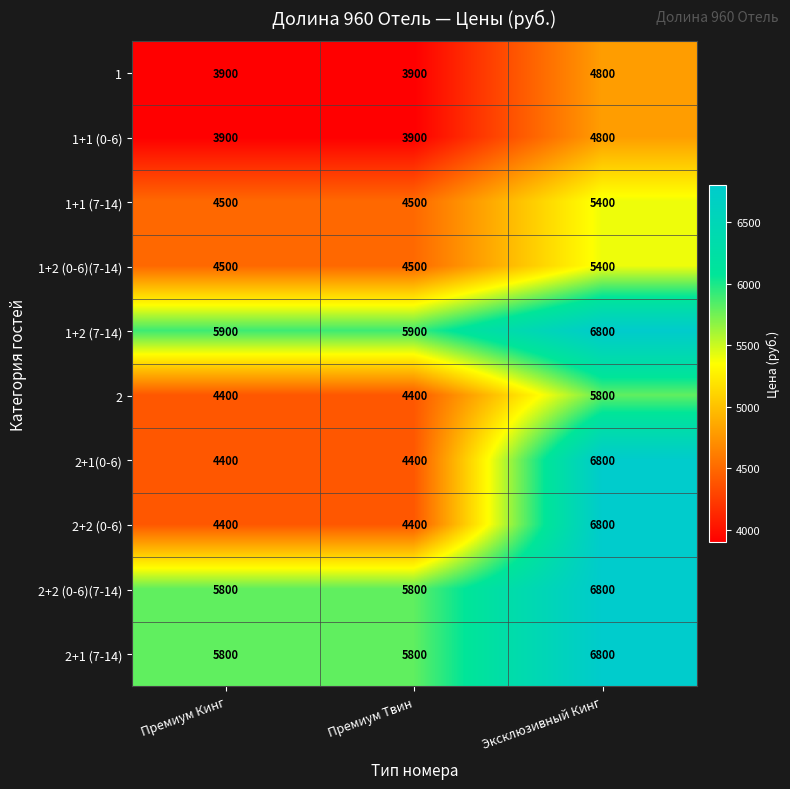

Which label corresponds to the largest value in the chart?

Эксклюзивный Кинг